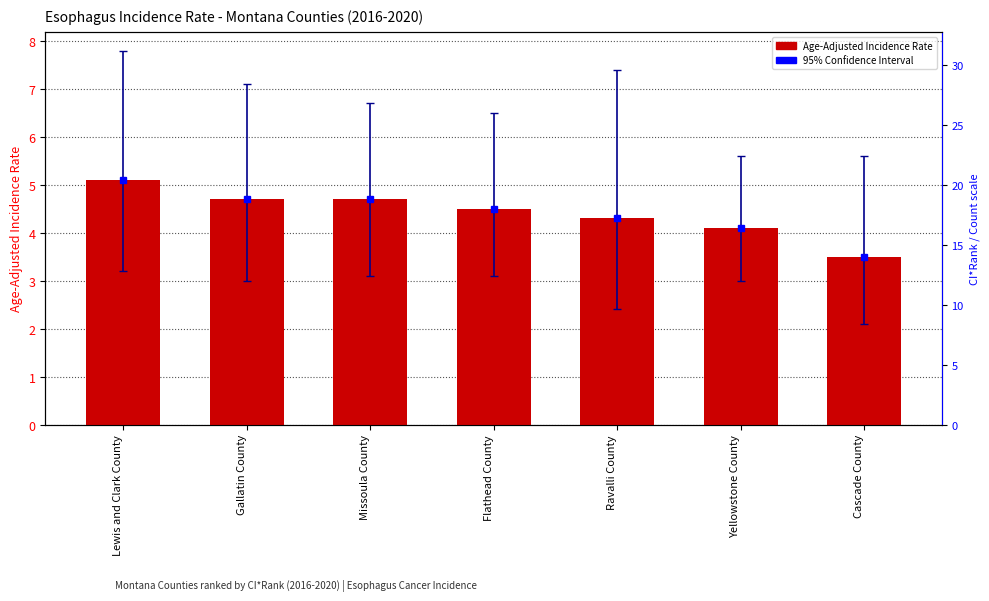

Reading left to right, list all the values displayed in this chart.

Lewis and Clark County=5.1	Gallatin County=4.7	Missoula County=4.7	Flathead County=4.5	Ravalli County=4.3	Yellowstone County=4.1	Cascade County=3.5